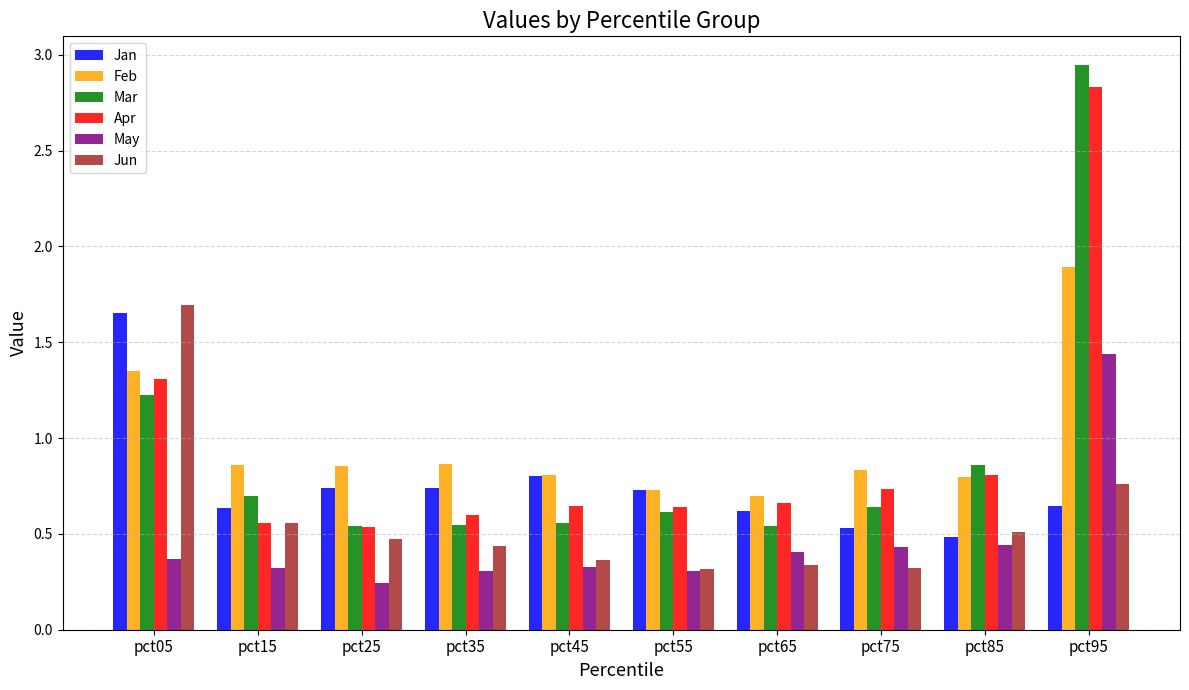

What is the sum of all May values?

4.6